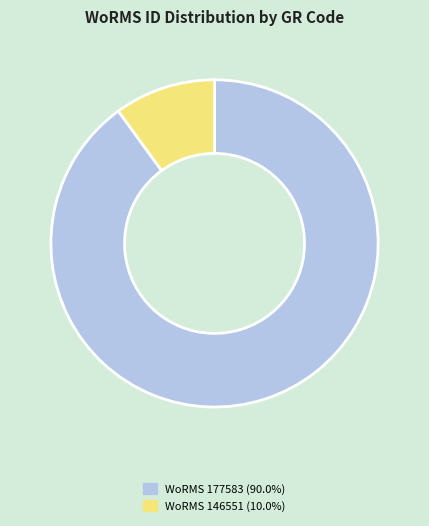

Does any single category account for the majority?

Yes